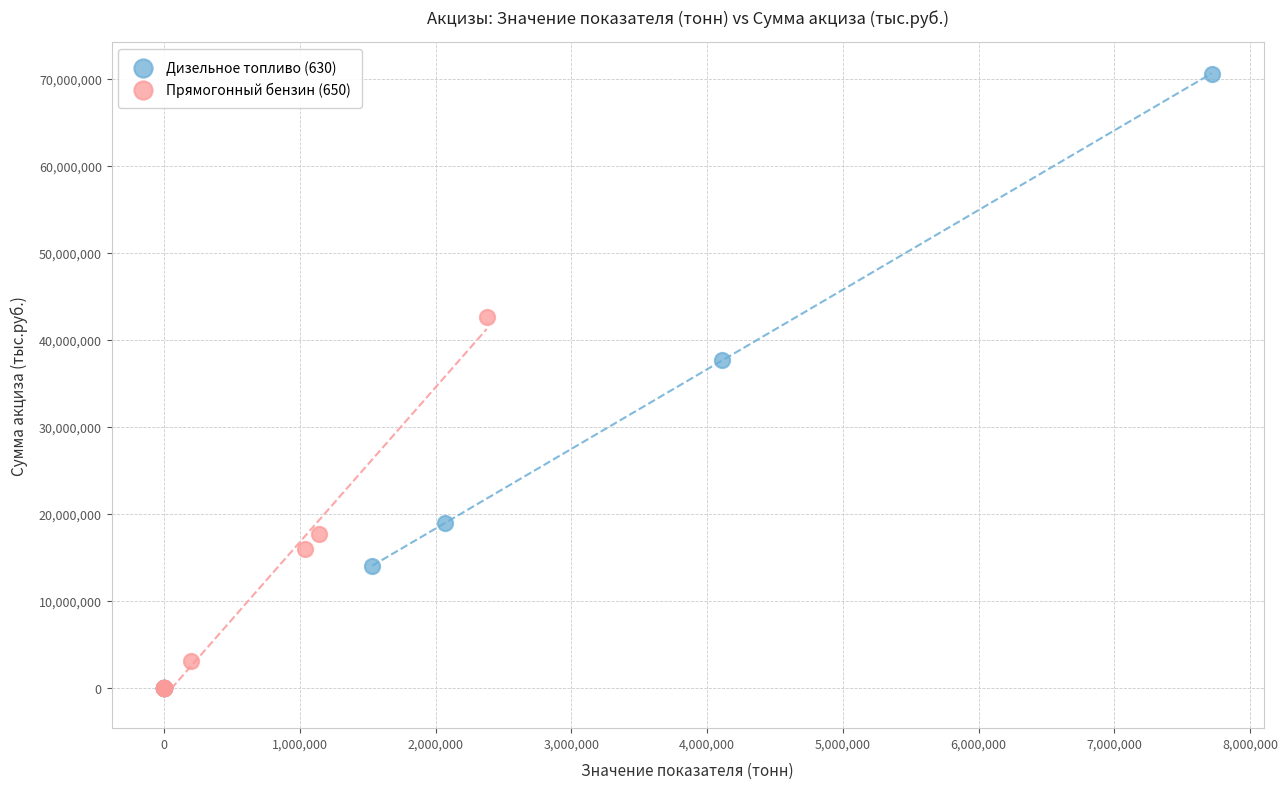

Which series has the largest Y range (max minus min)?

Дизельное топливо (630)